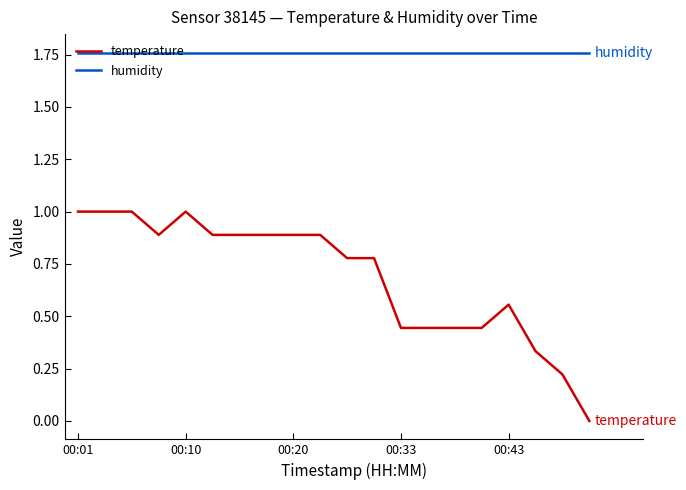

Which series has the largest total across all categories?

humidity